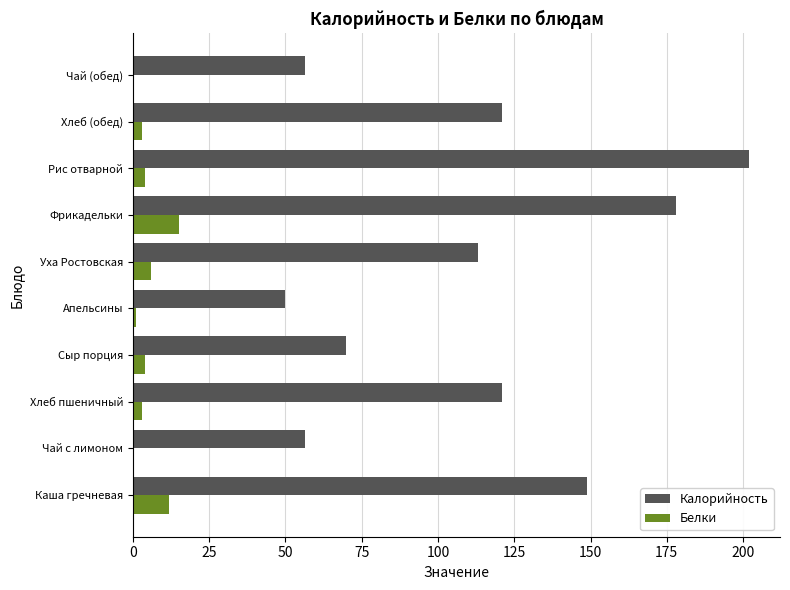

Which label corresponds to the largest value in the chart?

Рис отварной